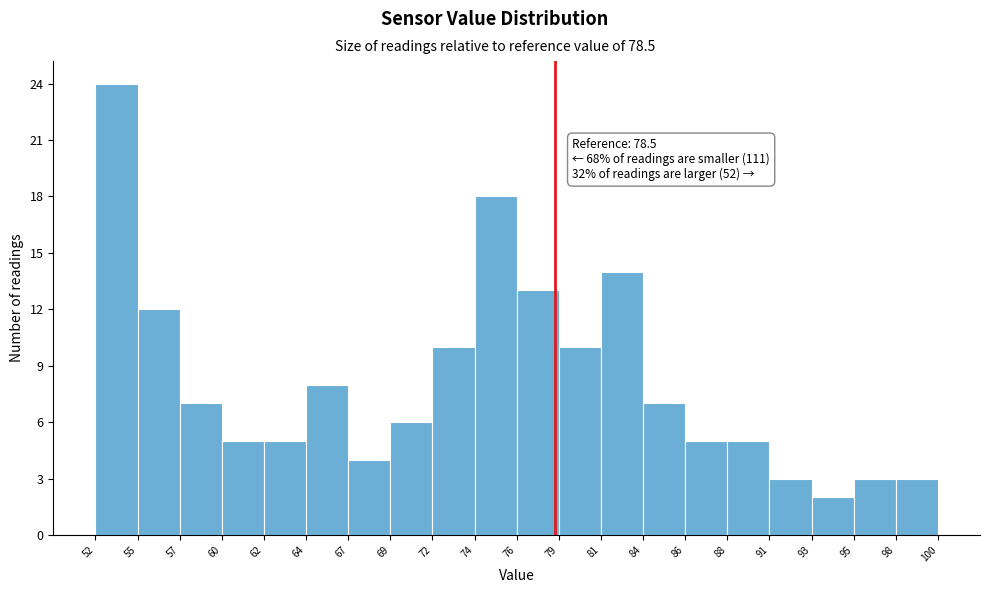

Over which range of the x-axis is the bar tallest?

52 to 55